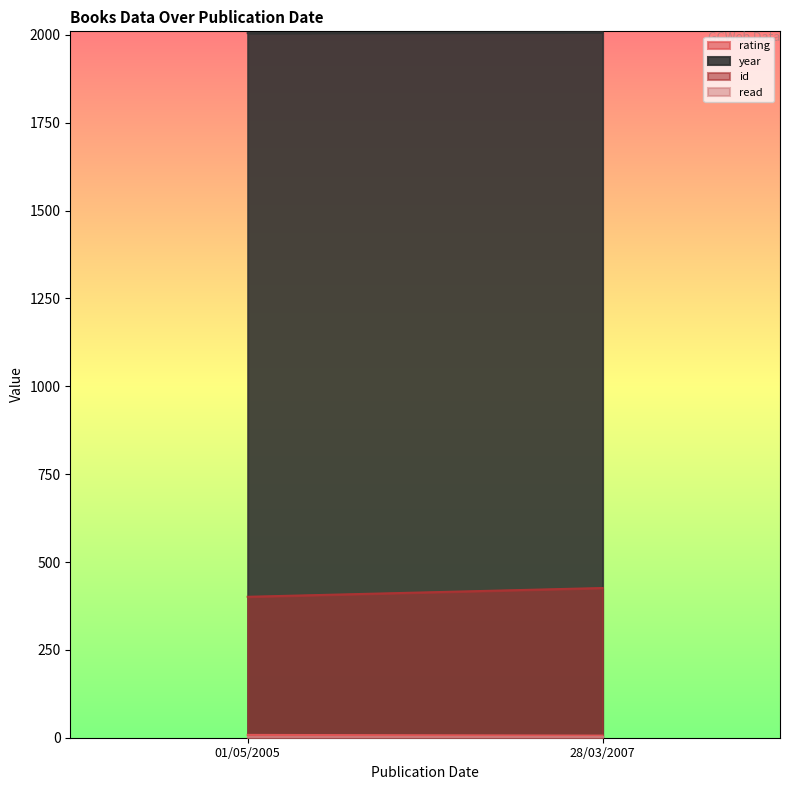

Reading right to left, transcribe all the data shown in this chart.

rating: 6	8
year: 2007	2005
id: 426	401
read: 1	1